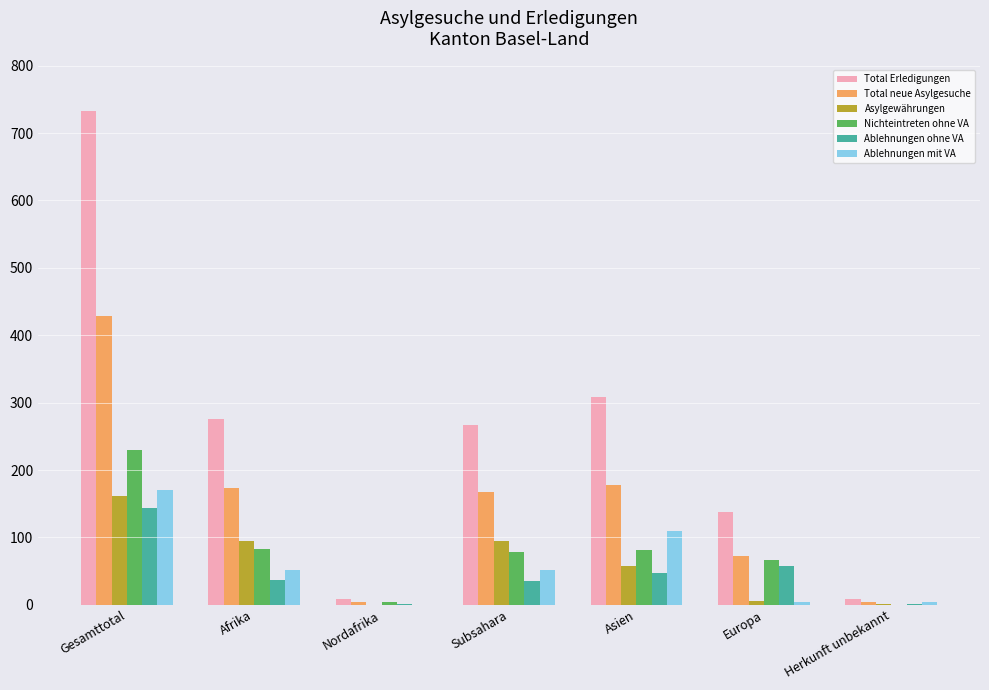

Which series has the widest spread of values?

Total Erledigungen